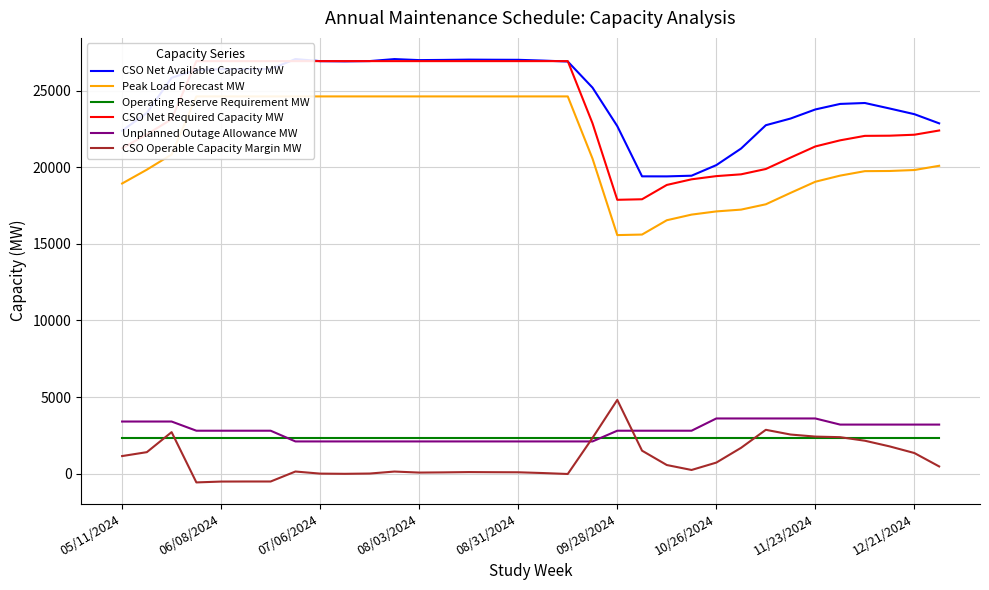

In Peak Load Forecast MW, how many points are lower than both neighbors (excluding endpoints)?

1